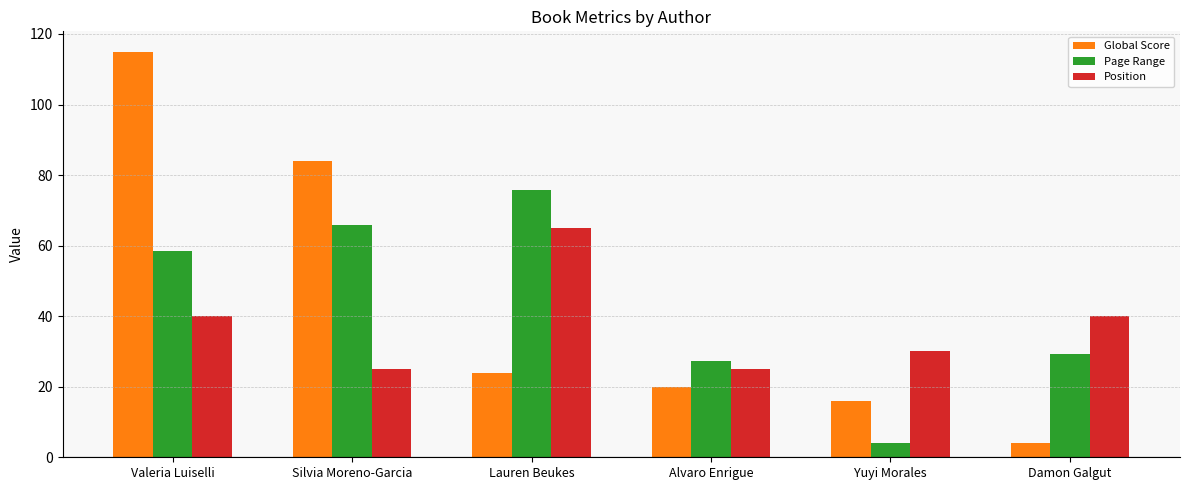

Read the Page Range value at Valeria Luiselli.

58.4